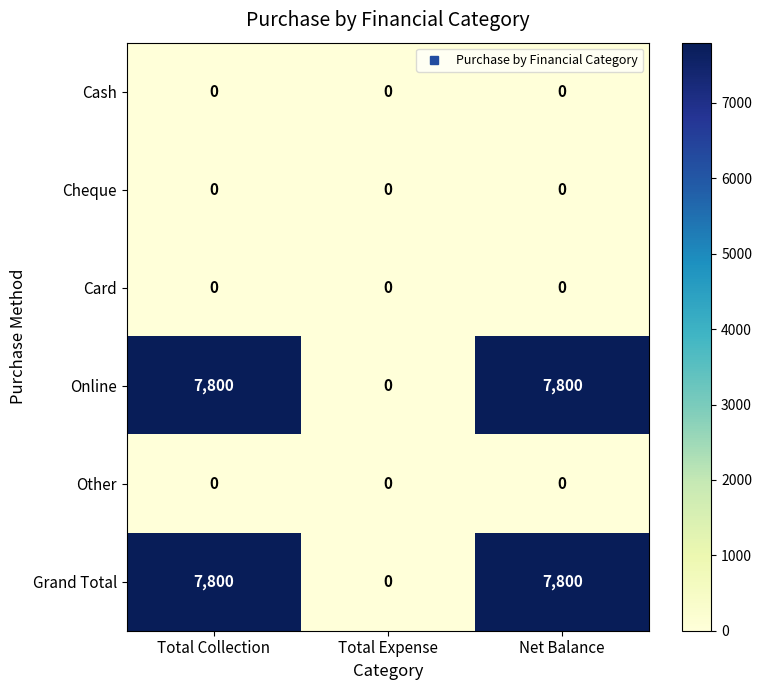

What is the spread (max minus min) of values at Total Collection?

7800